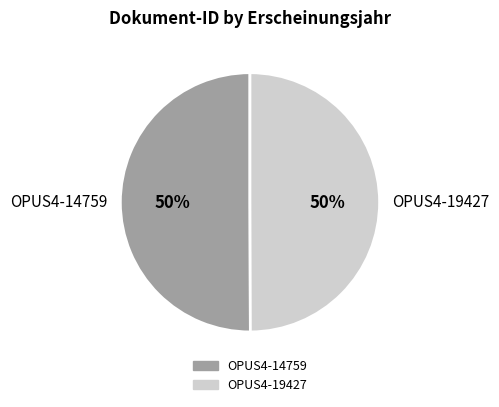

True or false: OPUS4-14759 accounts for 42% of the total.

False